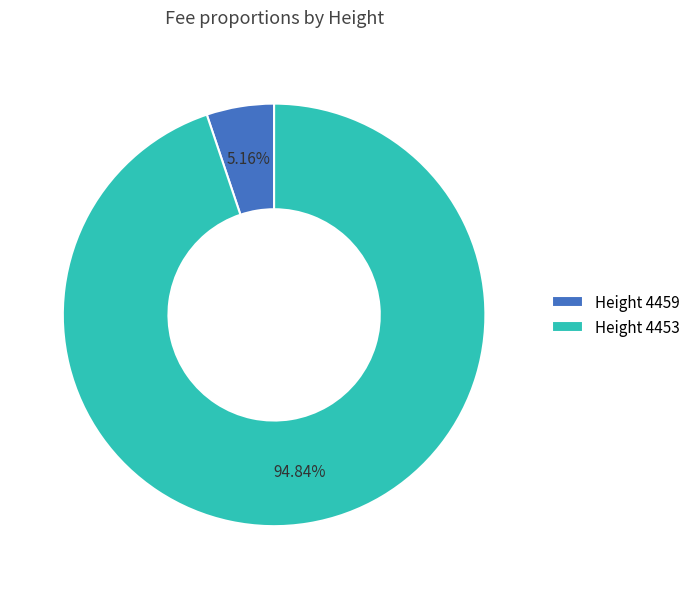

Is there any slice that represents more than half of the pie?

Yes